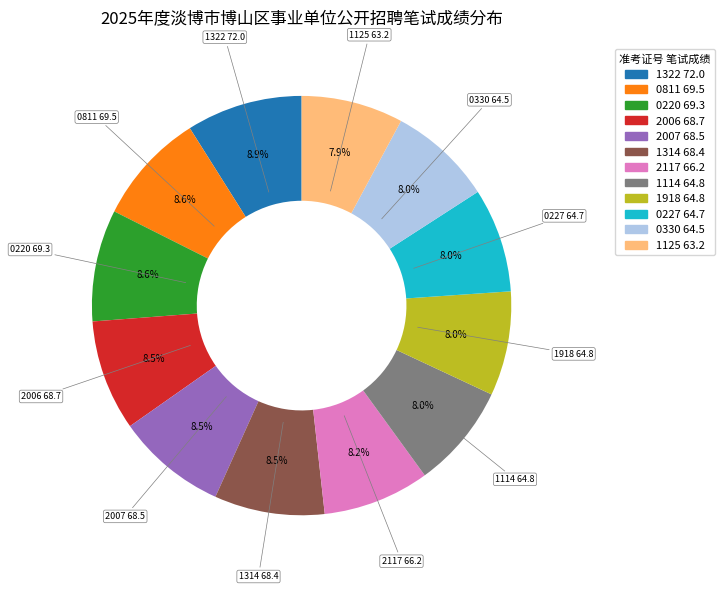

Is there a majority slice in this chart?

No